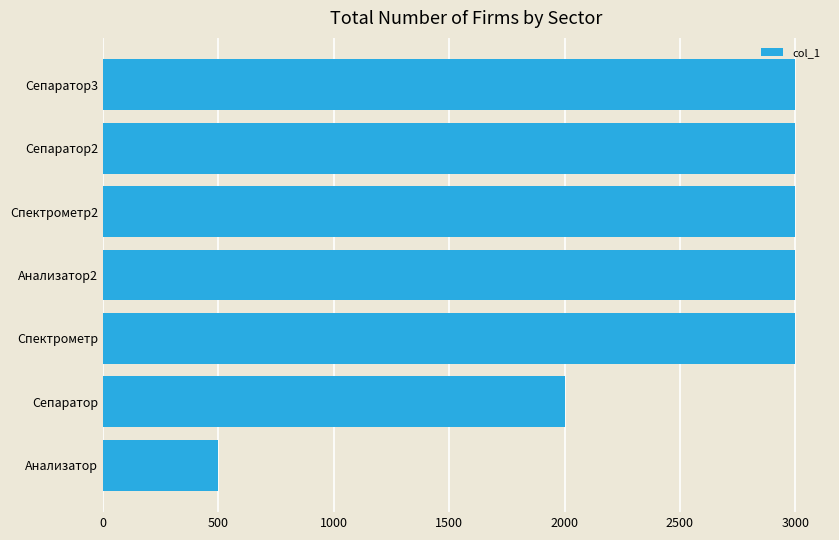

Reading top to bottom, extract all data points from this chart.

Сепаратор3=3000	Сепаратор2=3000	Спектрометр2=3000	Анализатор2=3000	Спектрометр=3000	Сепаратор=2000	Анализатор=500